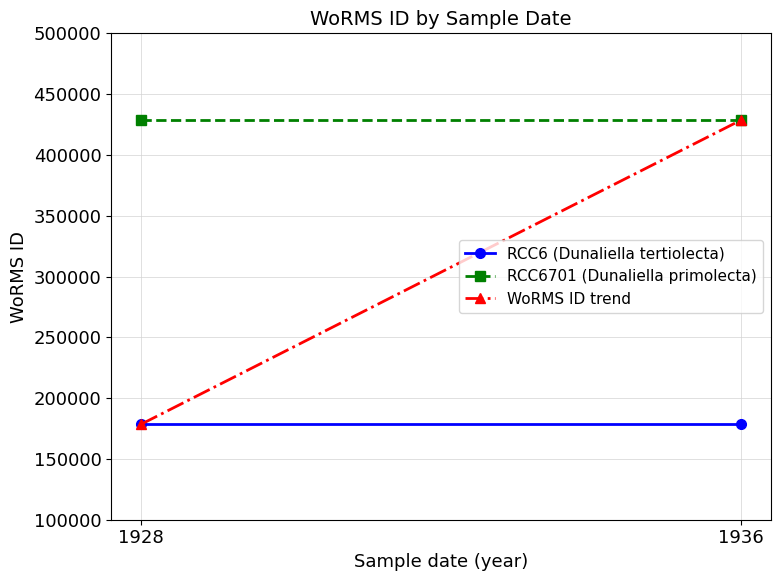

Is the value of RCC6701 (Dunaliella primolecta) at 1928 greater than the value of RCC6 (Dunaliella tertiolecta) at 1936?

Yes